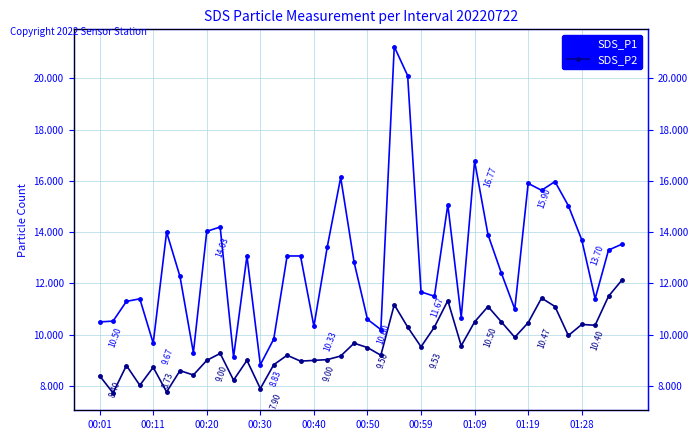

How many series are shown in this chart?

2